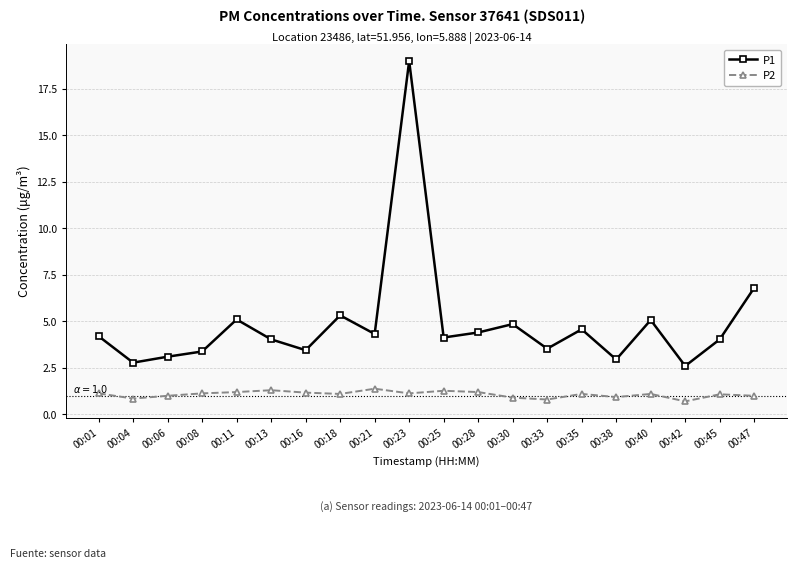

At which label is P1 closest to 10?

00:47